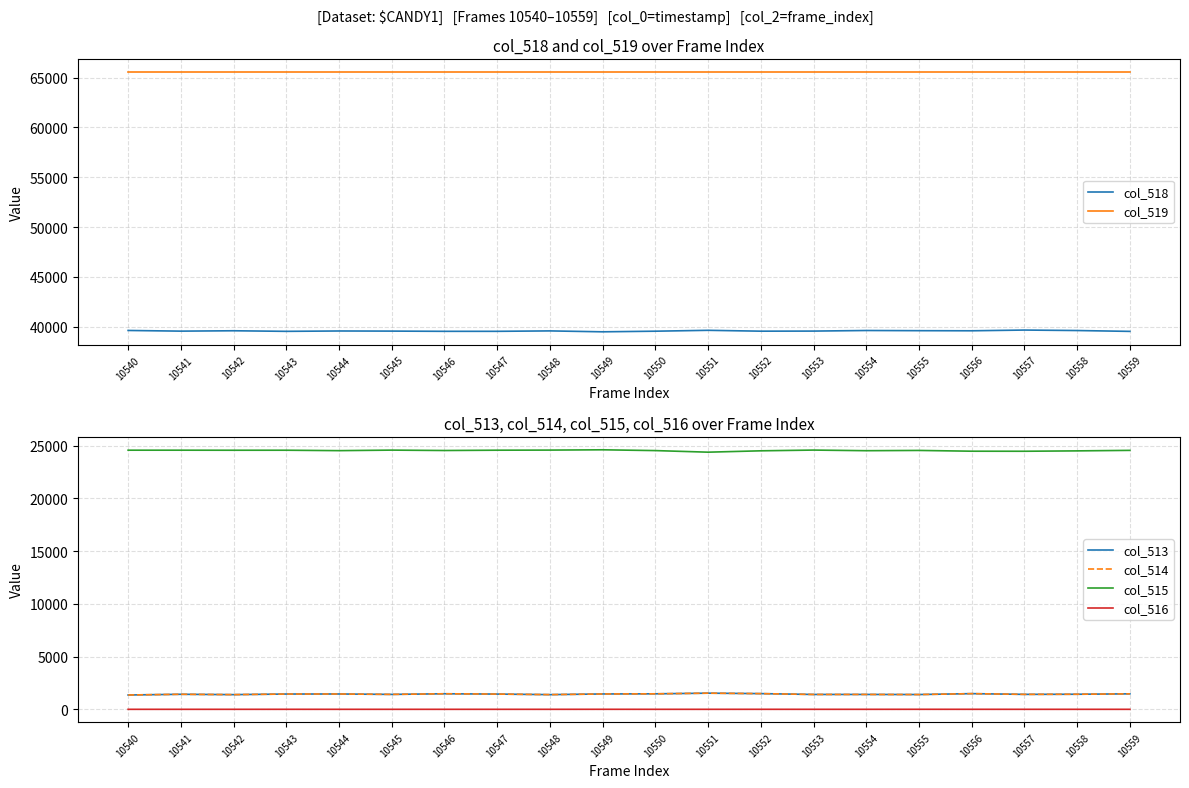

List the series in order of their peak value, lowest first.

col_516, col_513, col_514, col_515, col_518, col_519